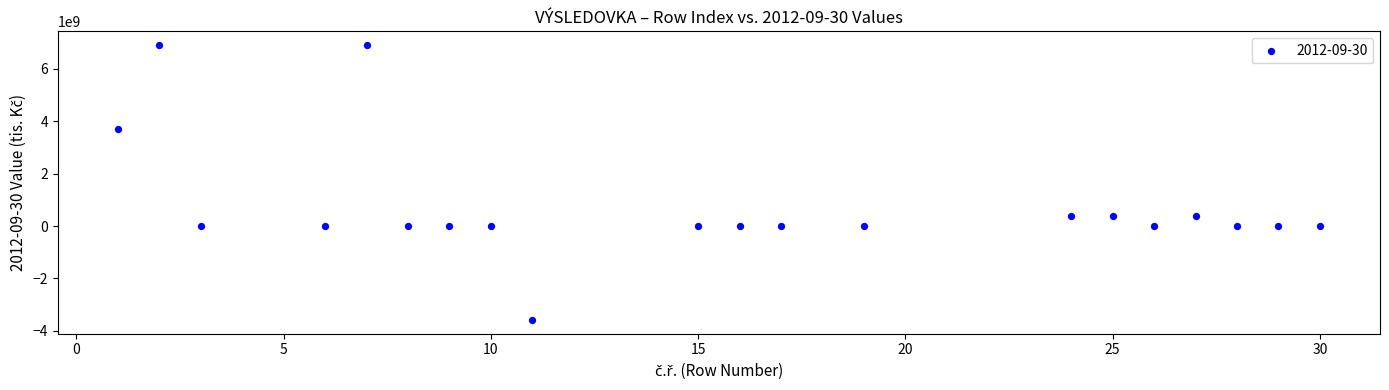

What is the range of Y values (max minus min)?

10498754054.3